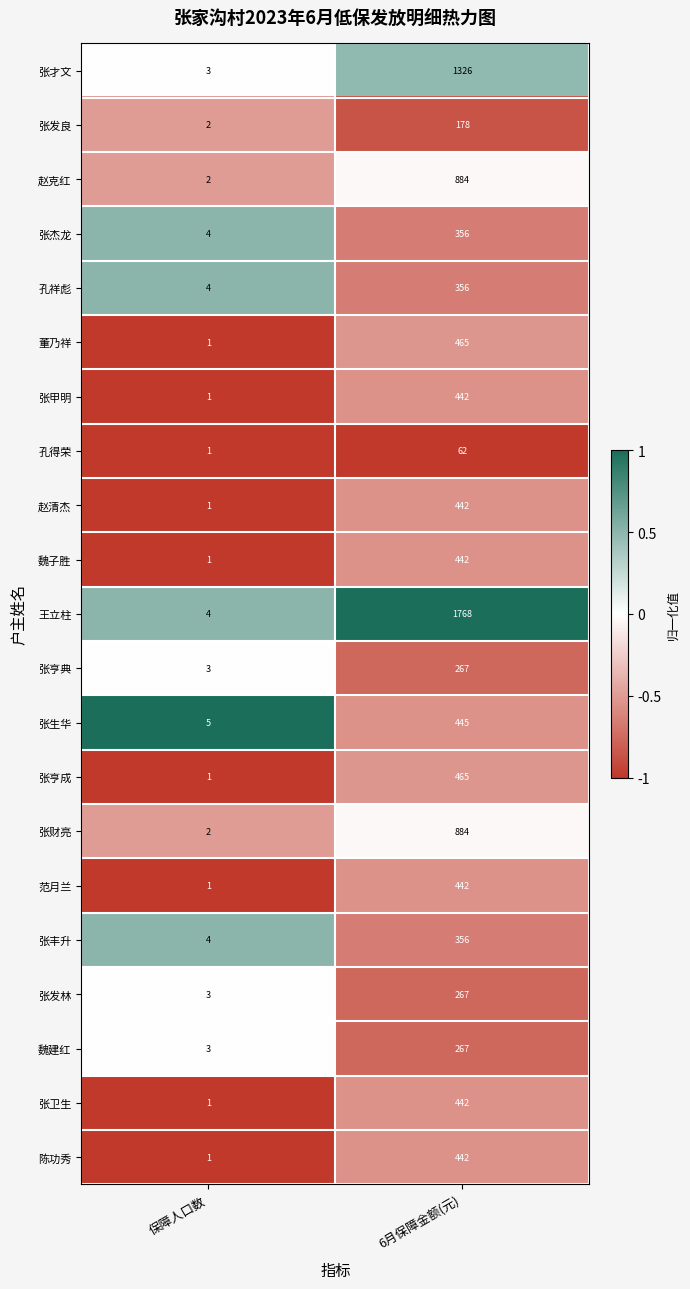

At which label is 张发林 closest to 135?

保障人口数